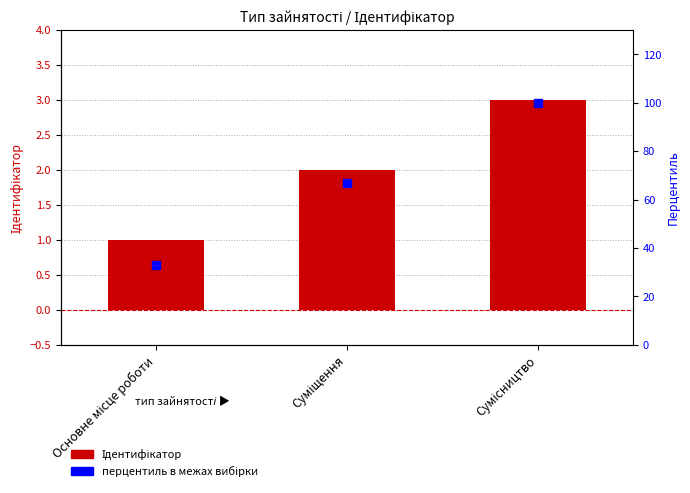

Which series has the largest Y range (max minus min)?

перцентиль в межах вибірки